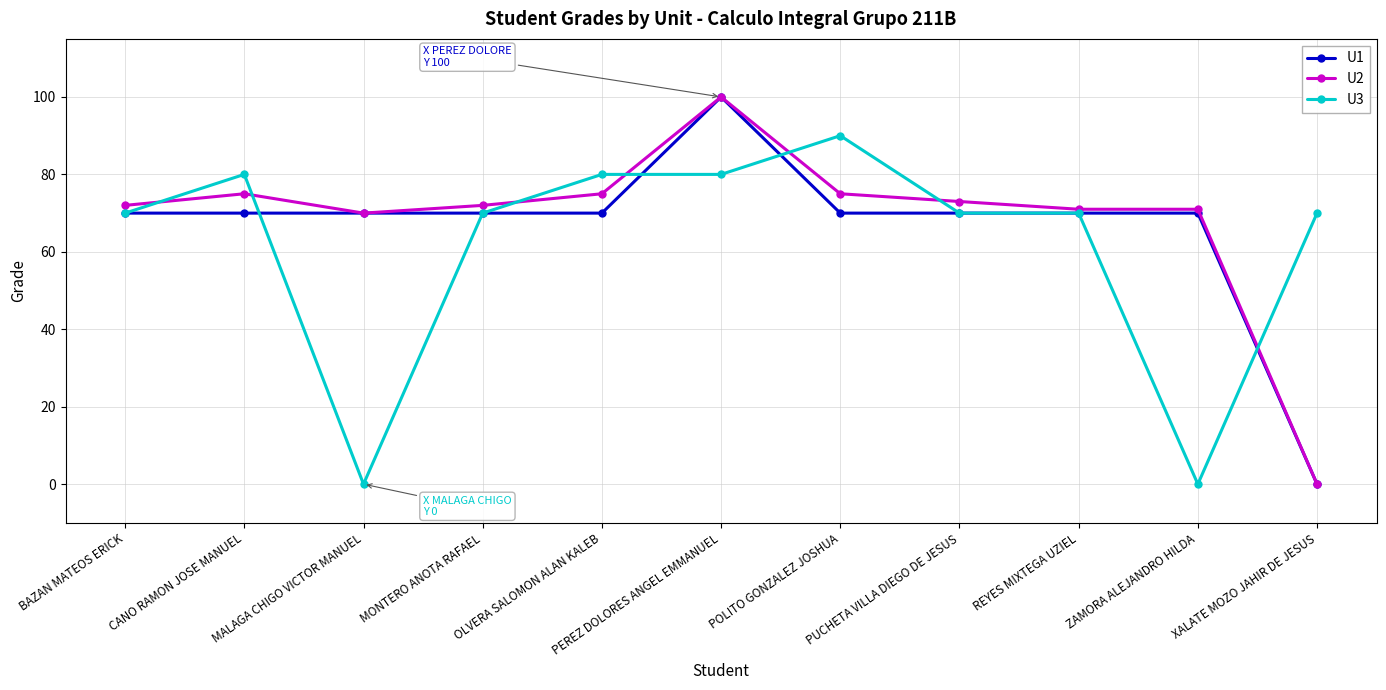

What is the sum of all U2 values?

754